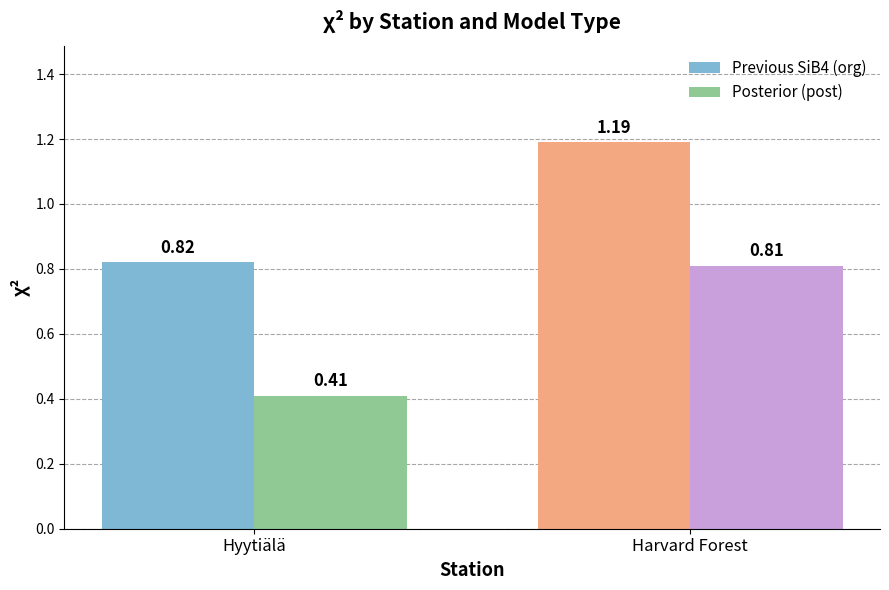

Which series changed the most between Hyytiälä and Harvard Forest?

Posterior (post)